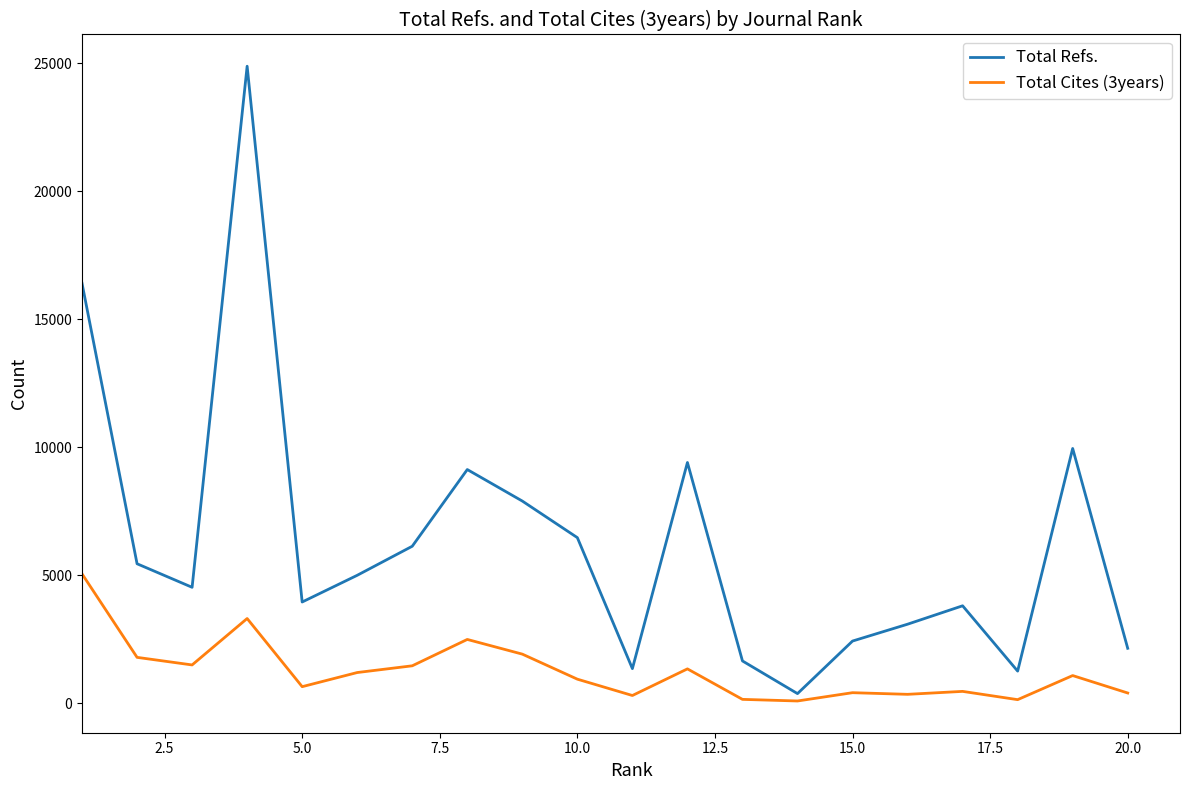

List the series in order of their overall mean, highest first.

Total Refs., Total Cites (3years)